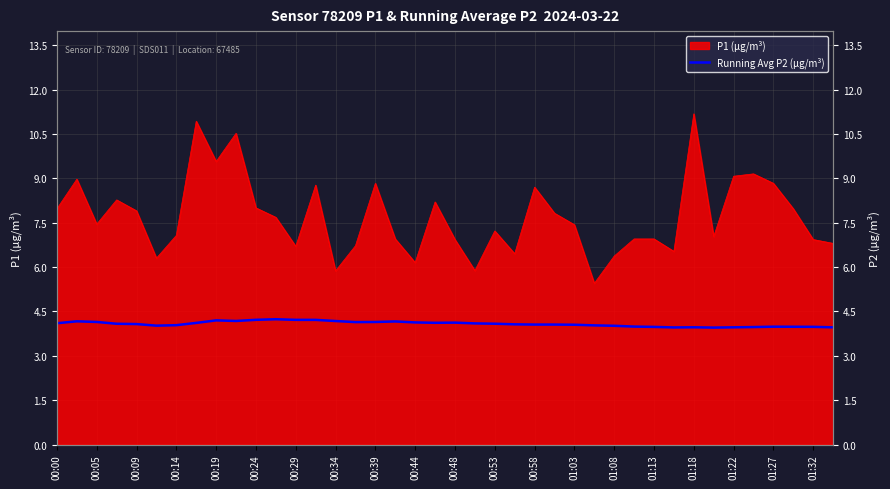

True or false: the data has more than 1 interior local peaks.

True